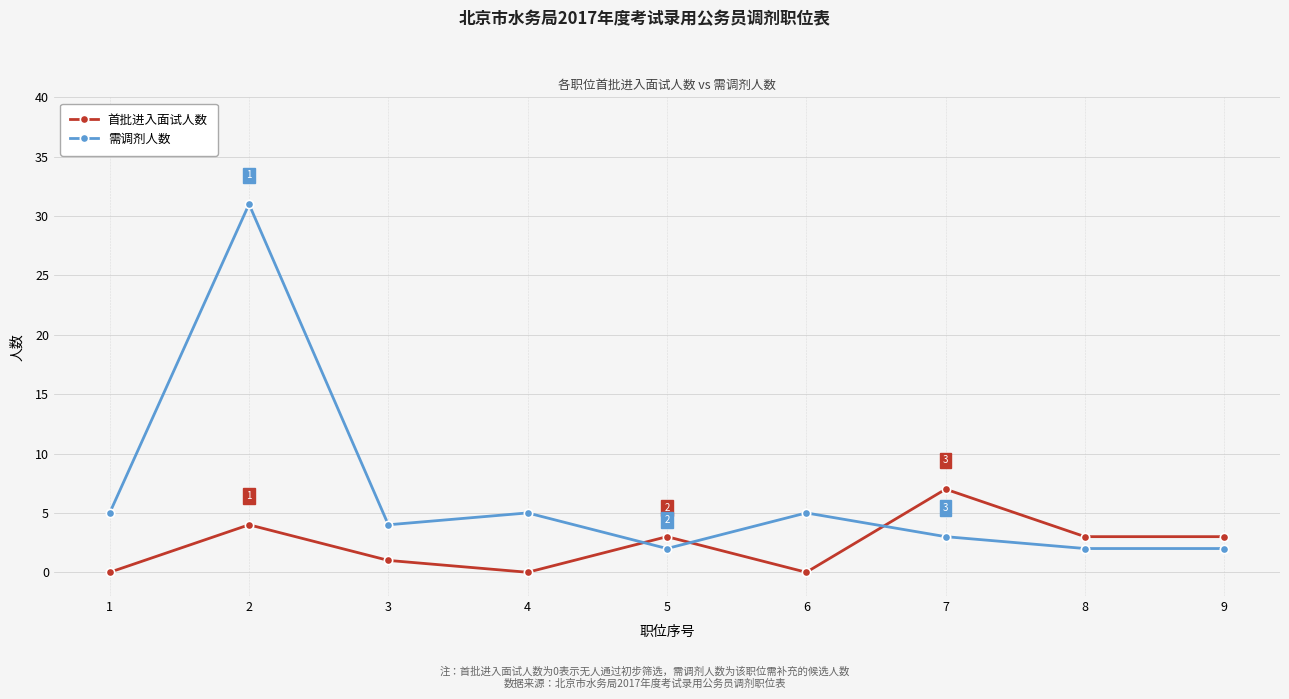

Is the value of 首批进入面试人数 at 8 greater than the value of 需调剂人数 at 5?

Yes